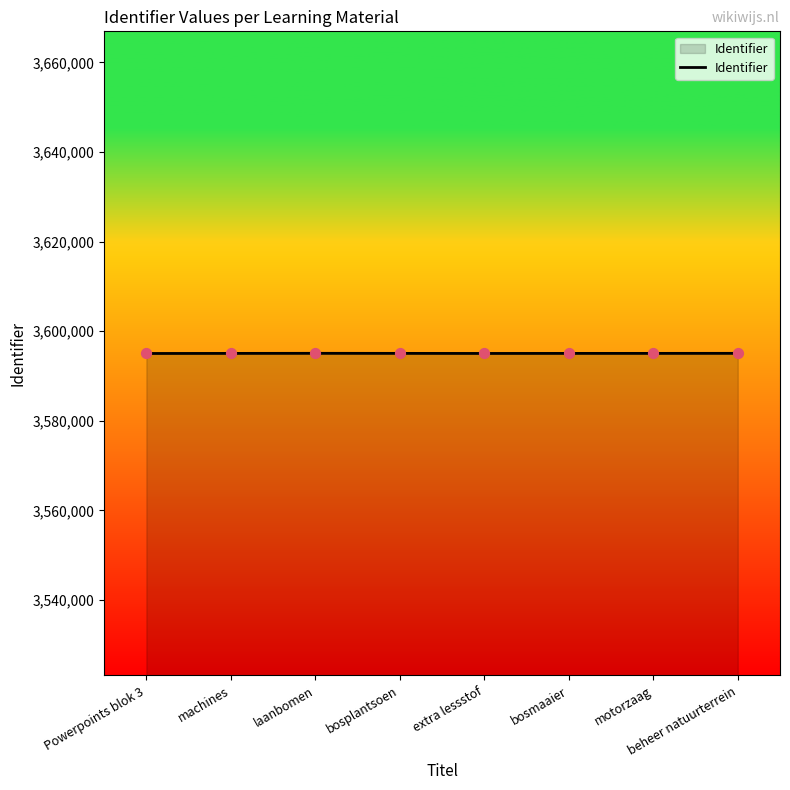

What is the ratio of the value at extra lessstof to the value at laanbomen?

1.0